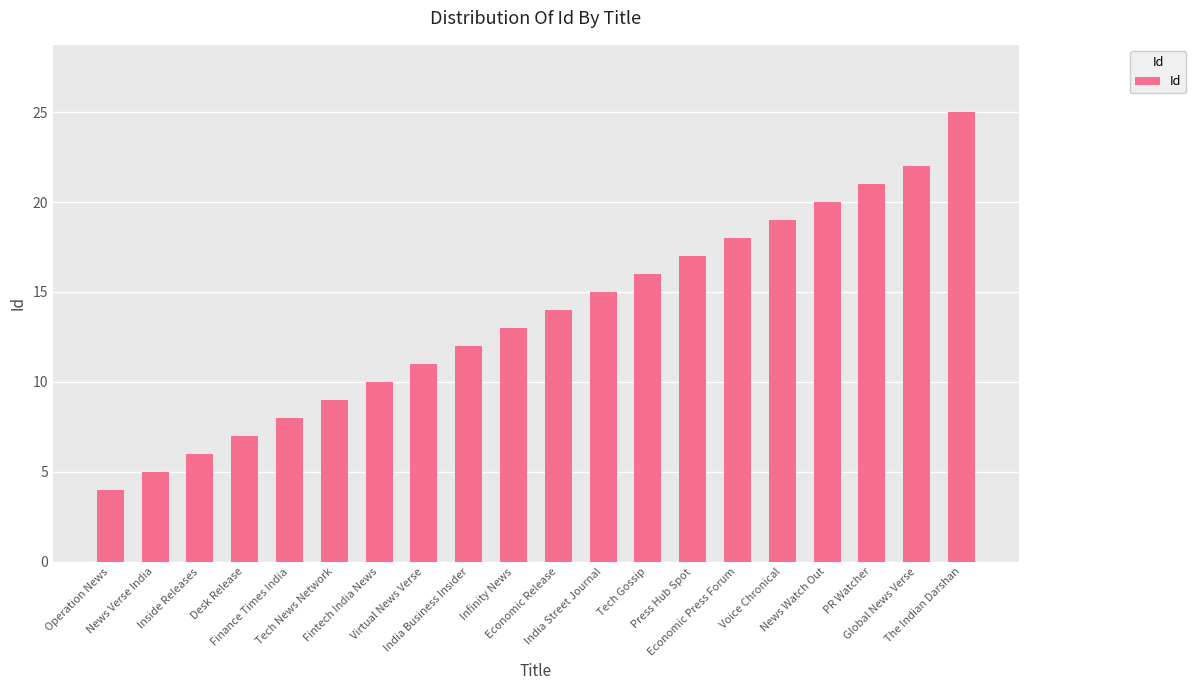

The value at Inside Releases is 11. True or false?

False